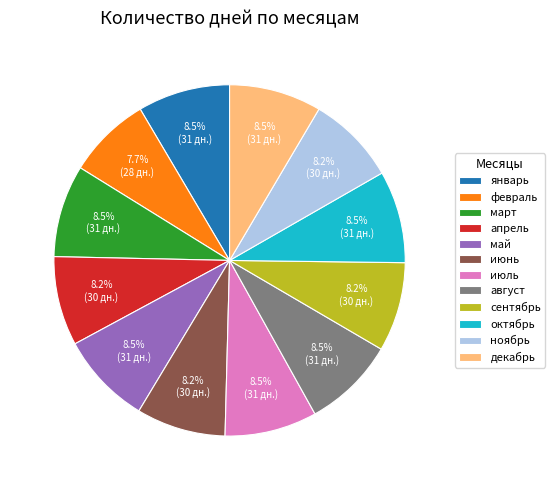

To the nearest percent, what is the average slice percentage?

8%